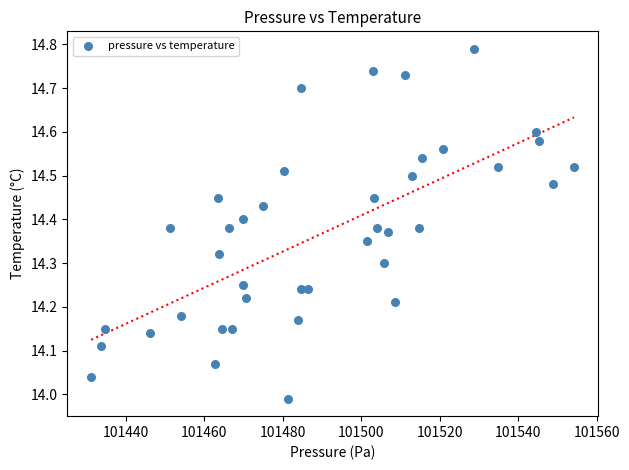

What is the range of X values (max minus min)?

123.1